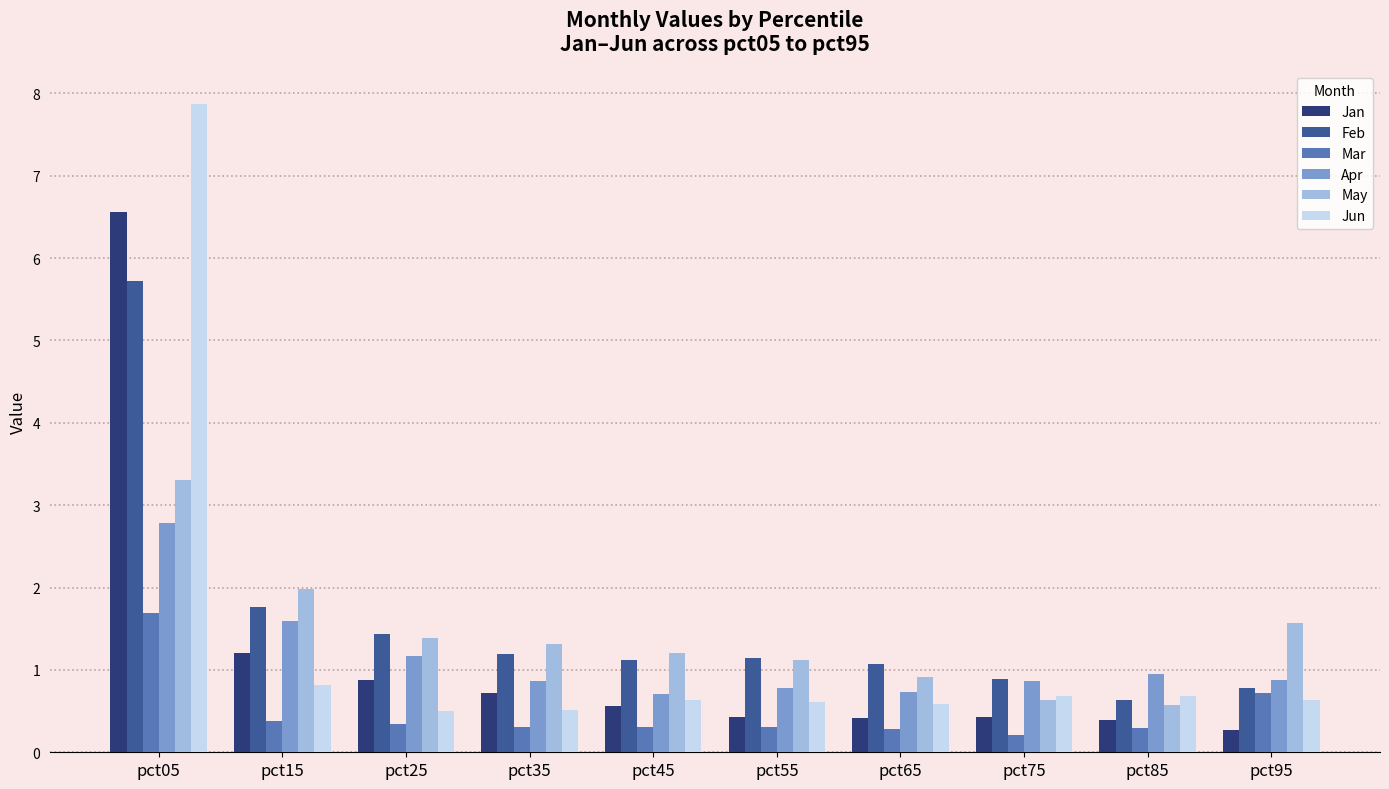

What are all the series names shown in the legend?

Jan, Feb, Mar, Apr, May, Jun